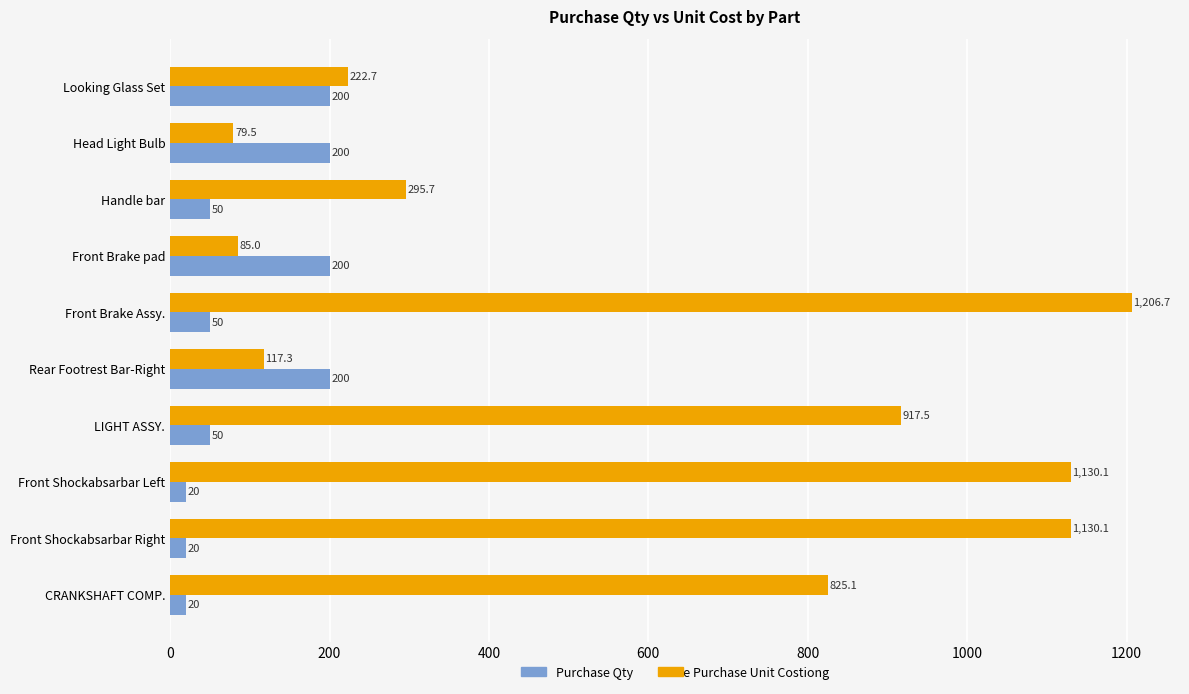

Rank the series by their average value, from lowest to highest.

Purchase Qty, Purchase Unit Costiong